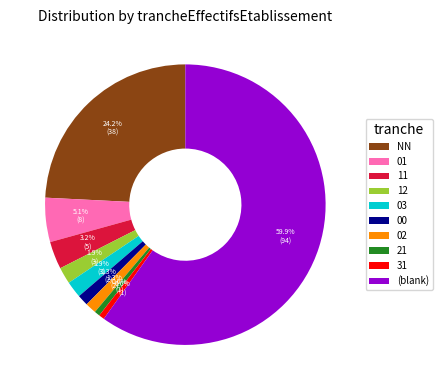

What is the majority slice?

(blank)